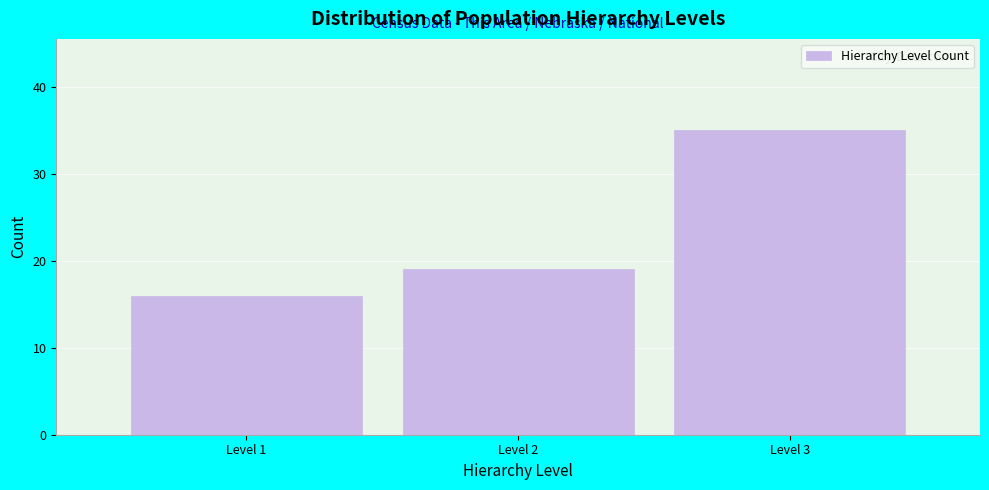

What is the height of the bar covering 0.5 to 1.5 on the x-axis? The values are not printed on the chart, so give them approximately, as read against the axis.

16